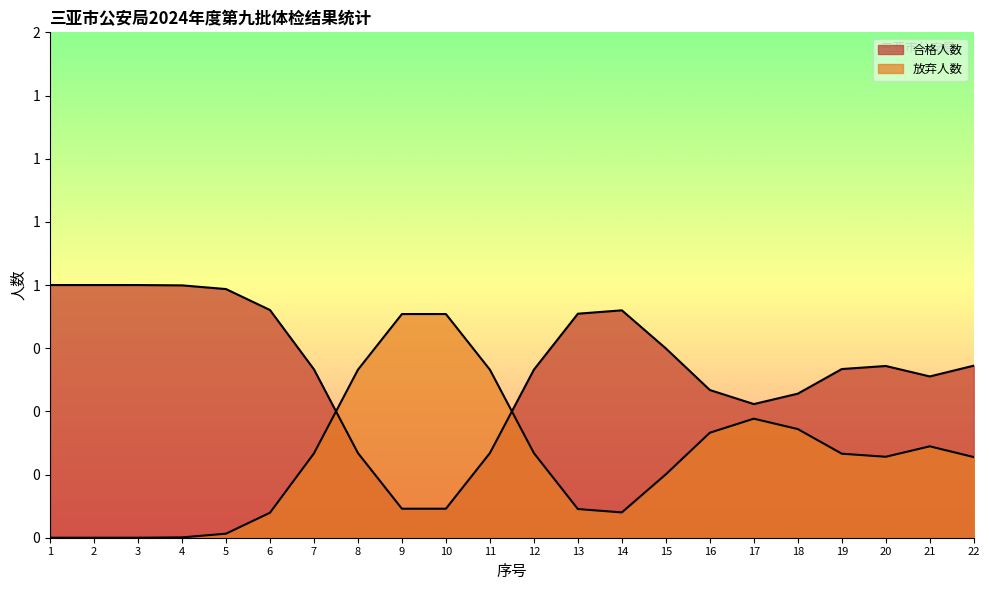

The value of 放弃人数 at 17 is 1. True or false?

False